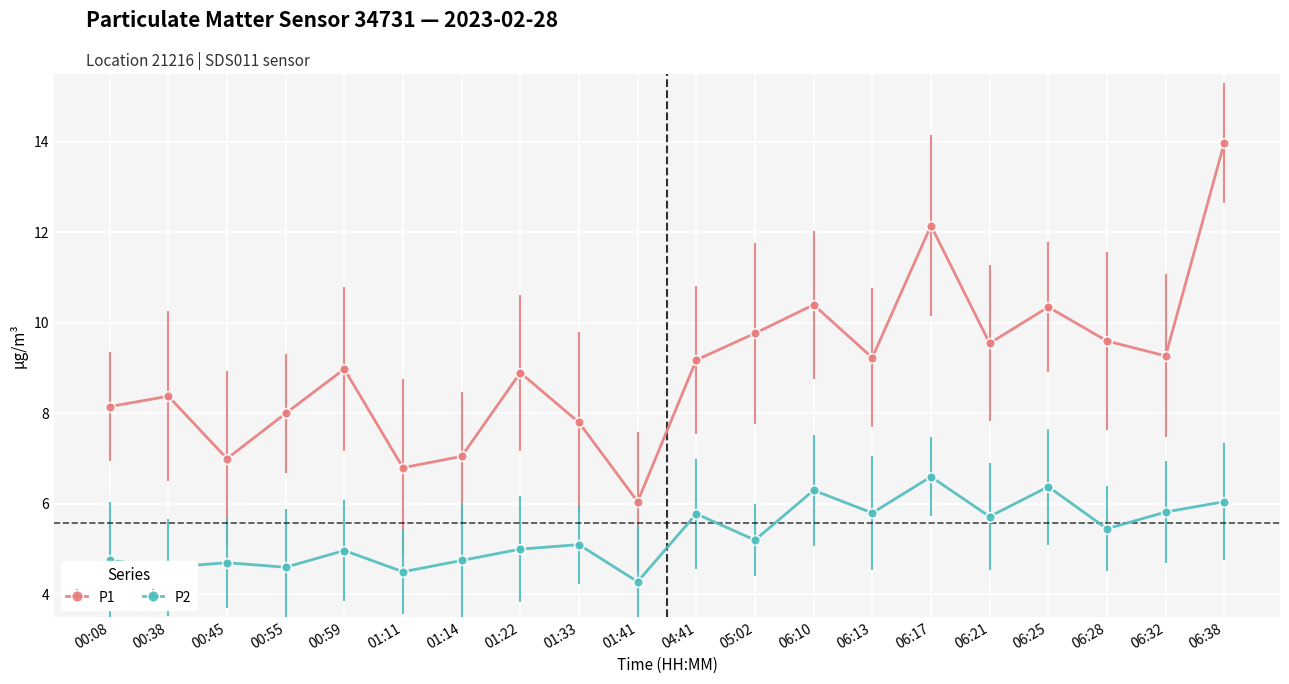

At which category is the sum across all series the highest?

06:38